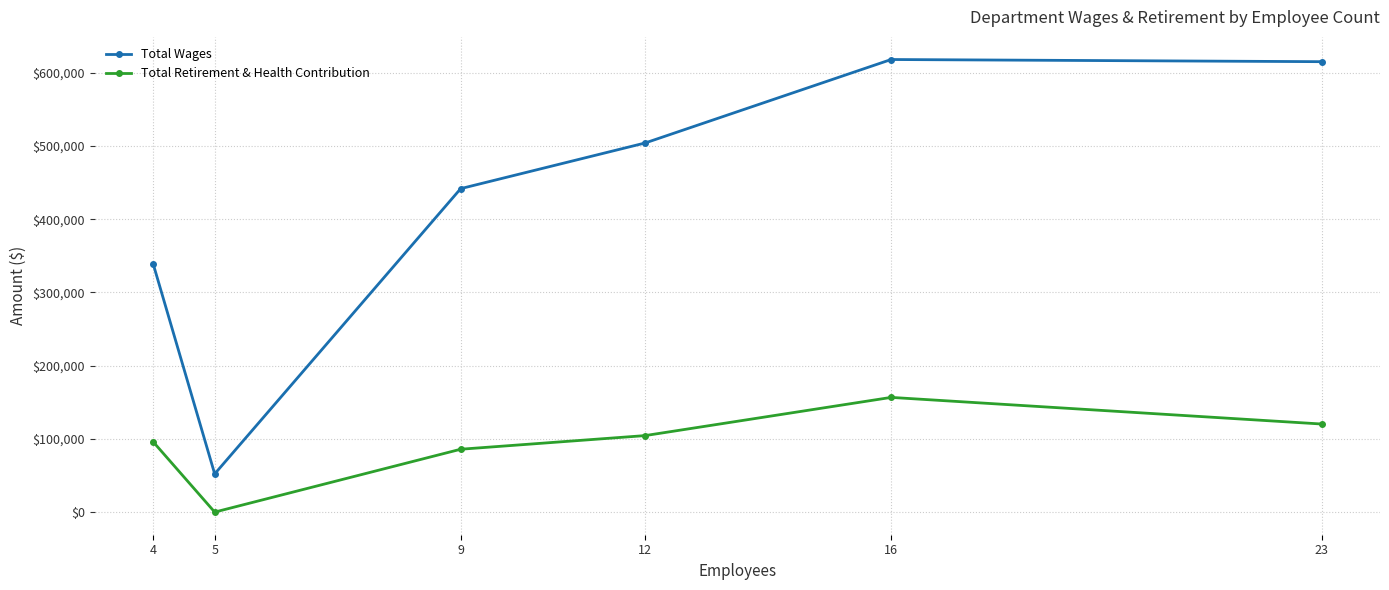

What is the difference between the second highest and minimum values in the Total Wages series?

562938